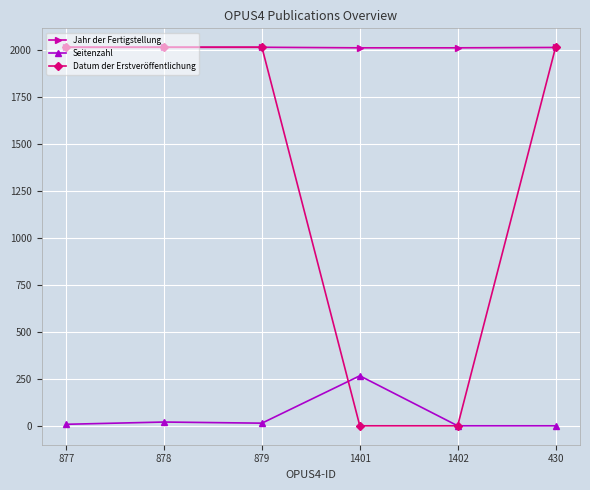

What is the sum of all Datum der Erstveröffentlichung values?

8055